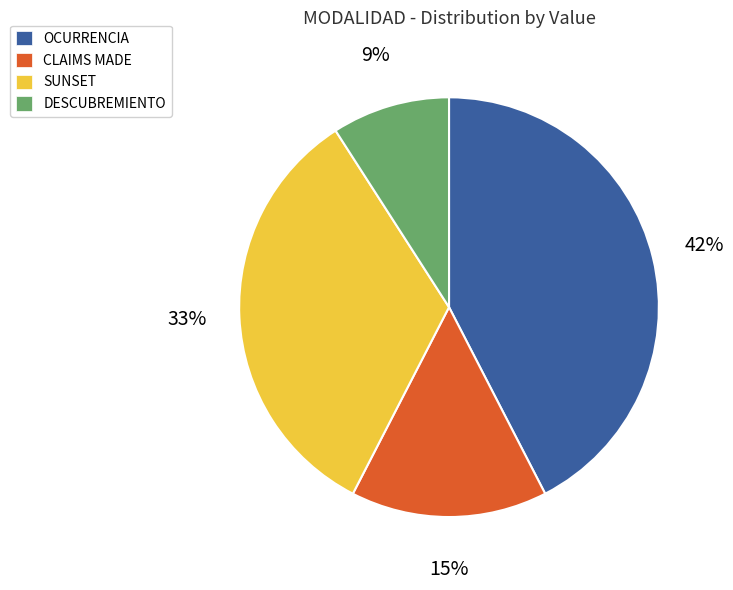

To the nearest percent, what percentage of the pie is CLAIMS MADE?

15%